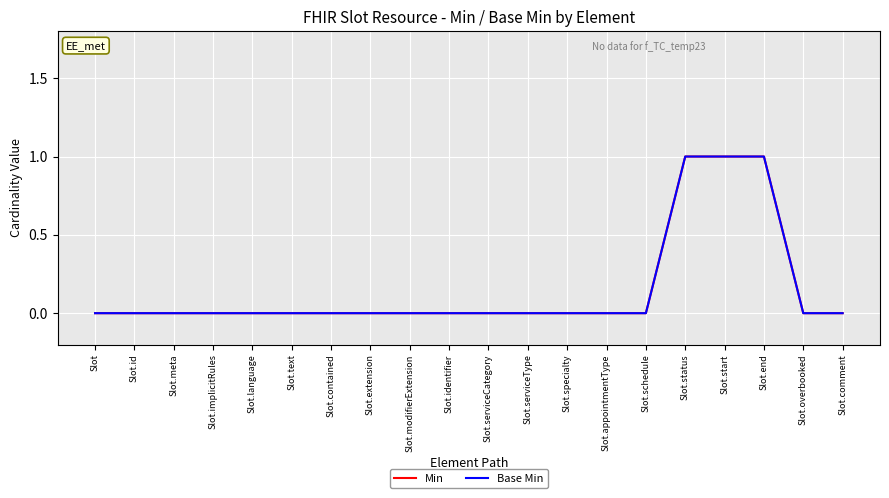

Is it true that Base Min equals -1 at Slot.language?

False